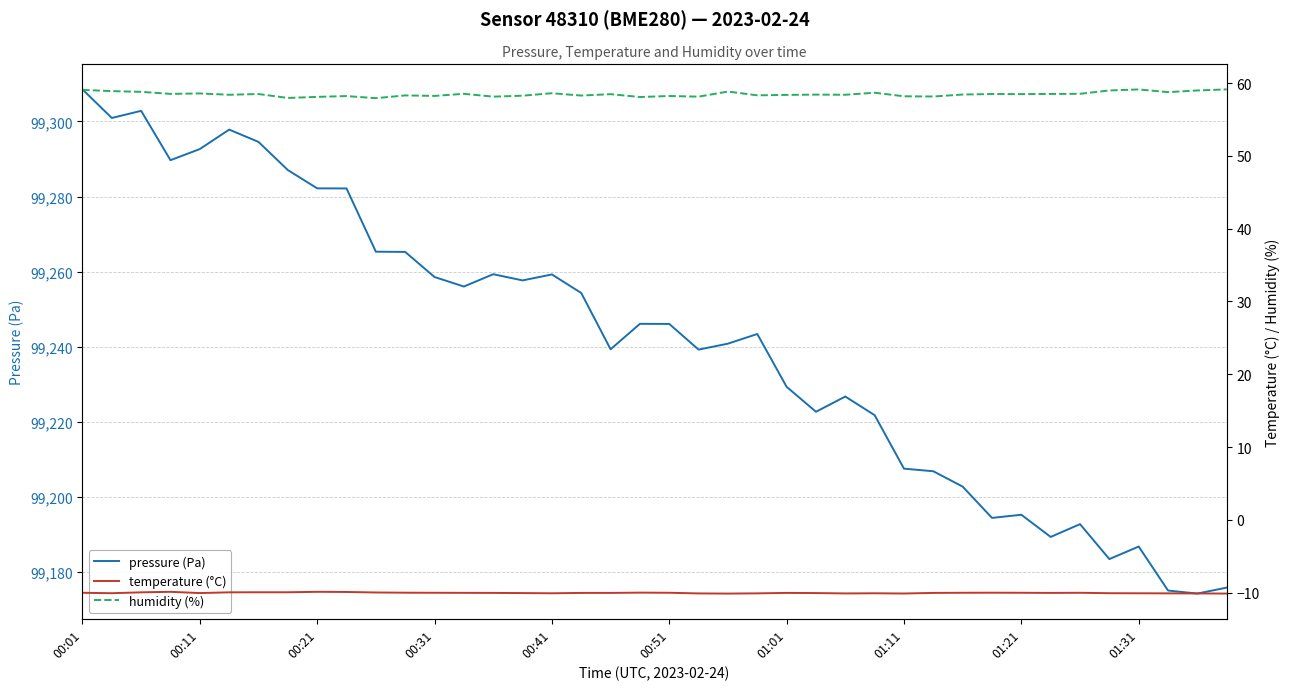

What is the greatest value displayed?

99308.6